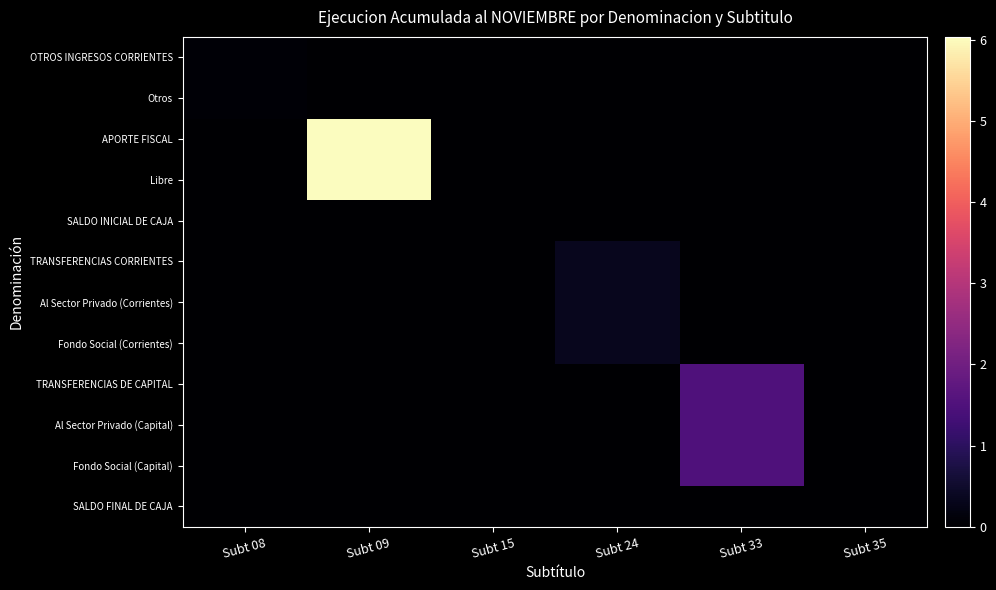

At which category does the chart reach its peak across all series?

Subt 09